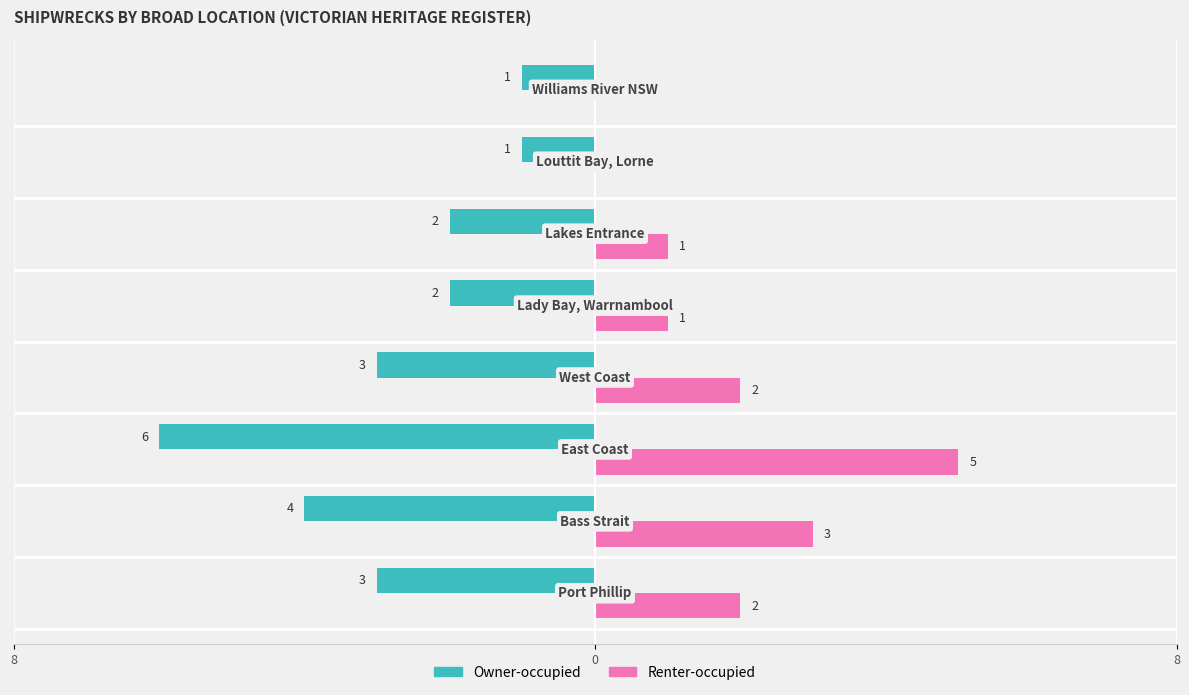

At how many categories does at least one series exceed -1?

8